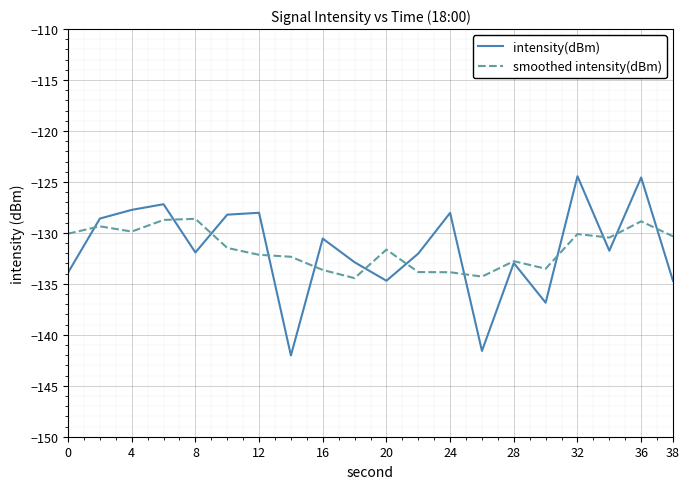

List the series in order of their peak value, lowest first.

smoothed intensity(dBm), intensity(dBm)